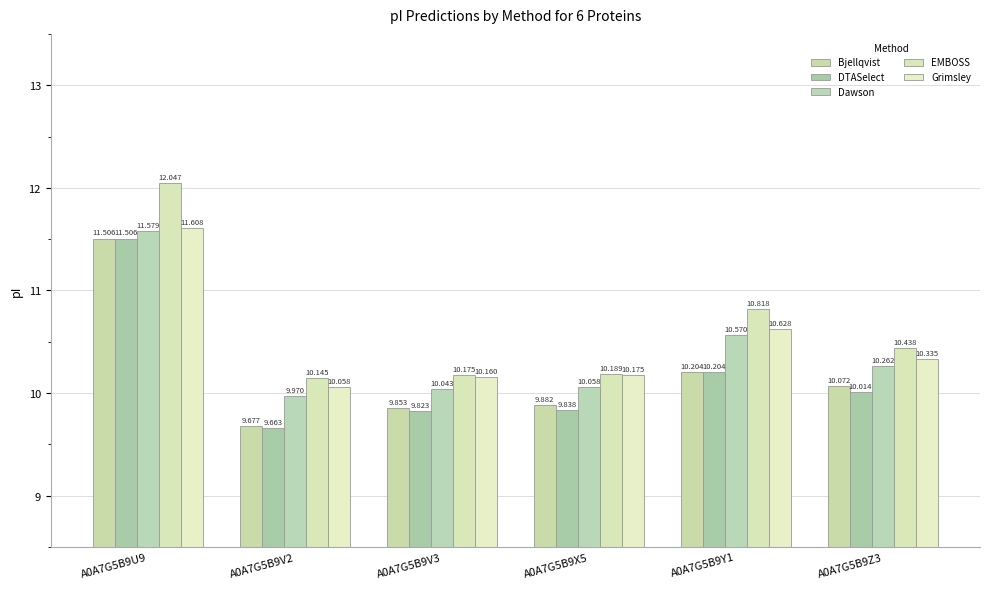

The value of EMBOSS at A0A7G5B9X5 is 5.4. True or false?

False